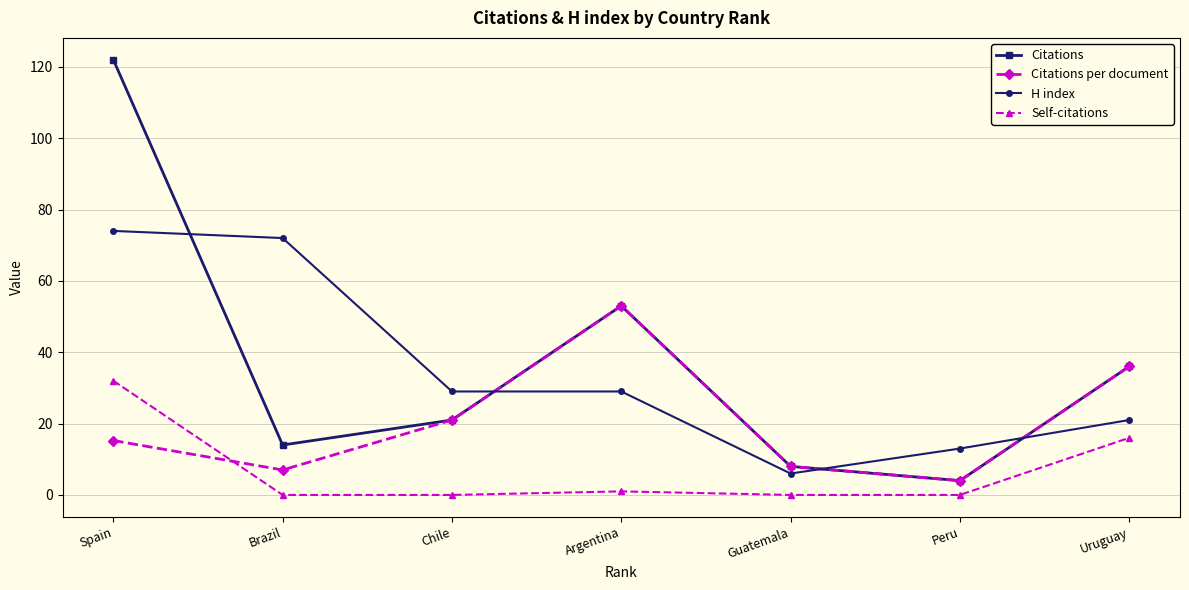

True or false: H index and Citations intersect in this chart.

True